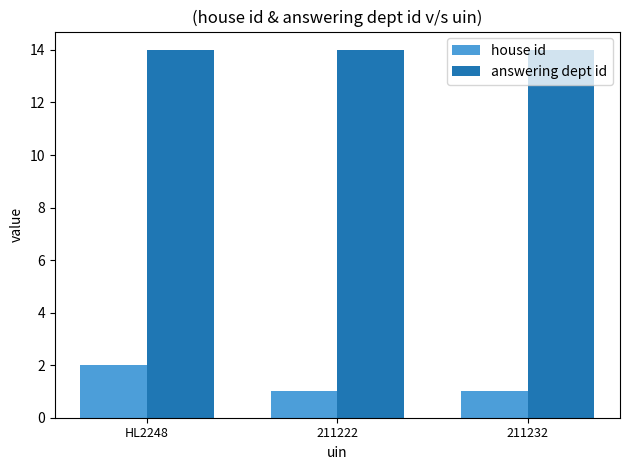

Which series has the largest range (max minus min)?

house id